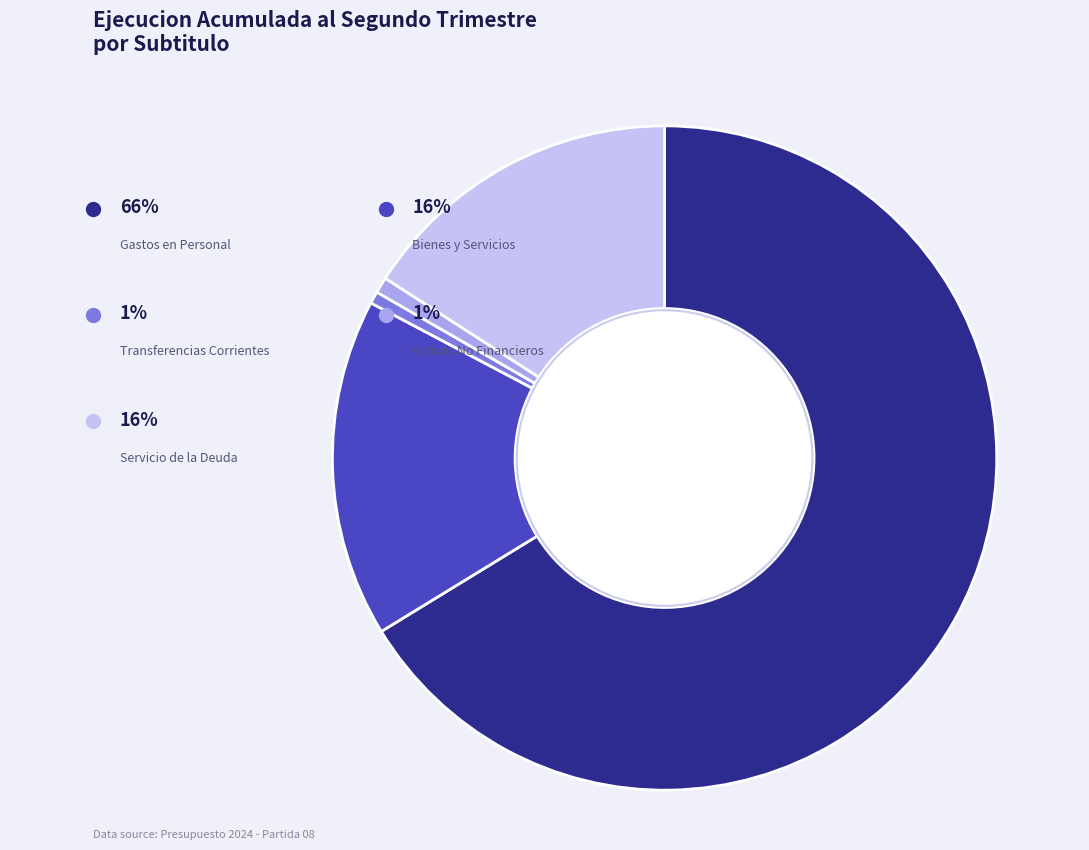

Is there a majority slice in this chart?

Yes